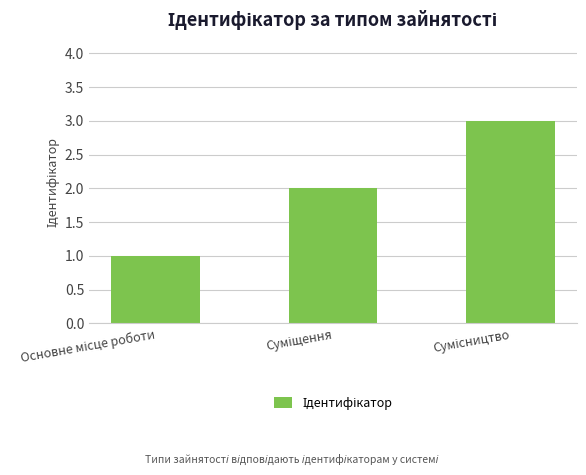

What is the maximum value shown in the chart?

3